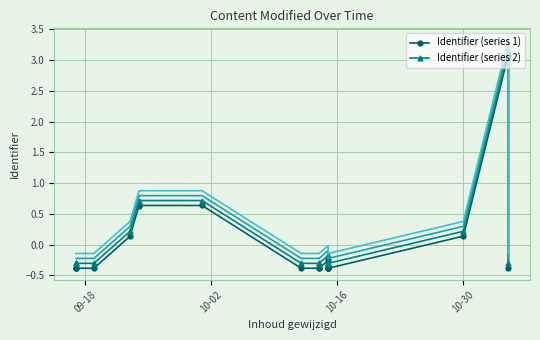

True or false: Identifier (series 2) and Identifier (series 1) intersect in this chart.

False